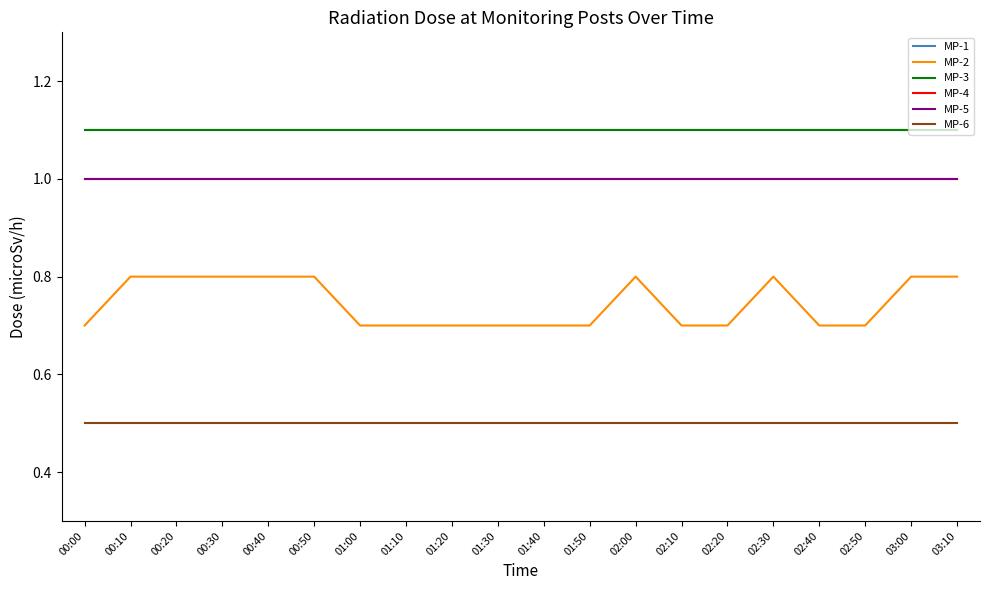

Is this an area chart (filled region under the line)?

No